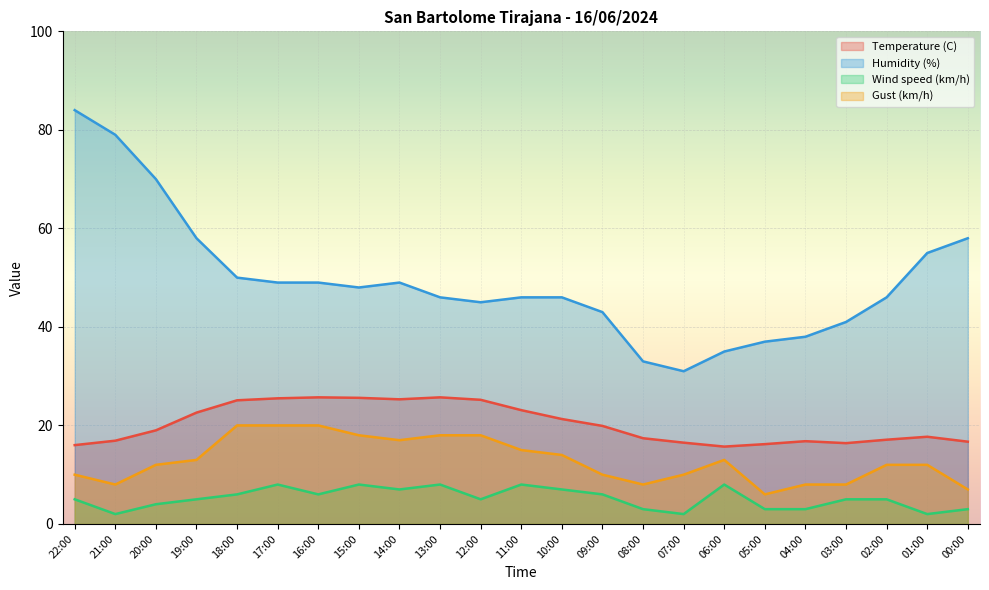

True or false: Wind speed (km/h) and Temperature (C) intersect in this chart.

False